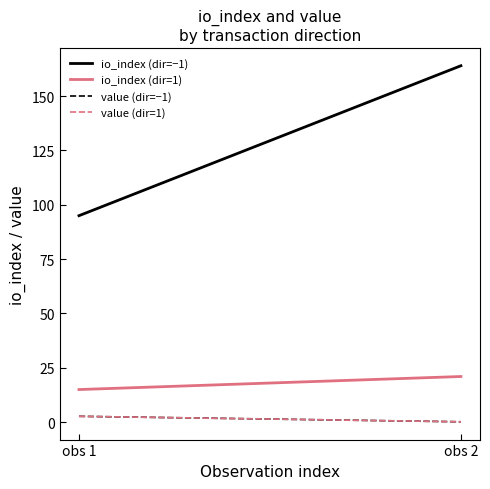

Is it true that io_index (dir=−1) equals 59.9 at obs 2?

False